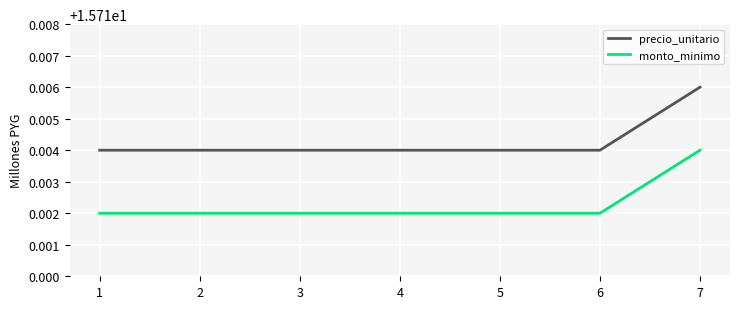

True or false: precio_unitario has a value of 8.3 at 5.

False